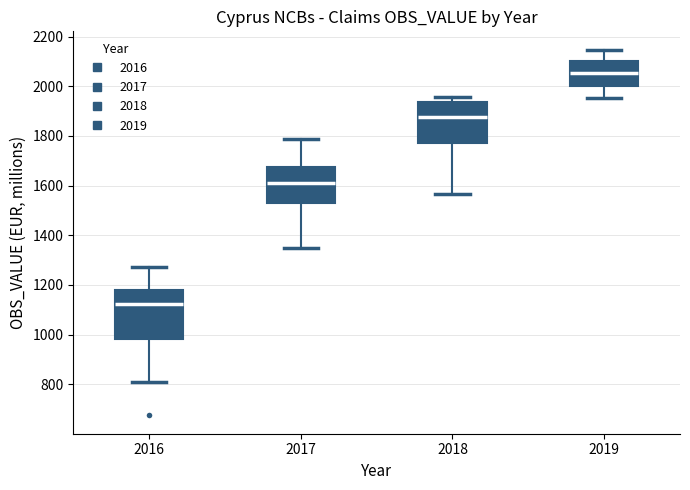

Where is the lower edge of the box at x = 2019 on the y-axis? The values are not printed on the chart, so give them approximately, as read against the axis.

2000